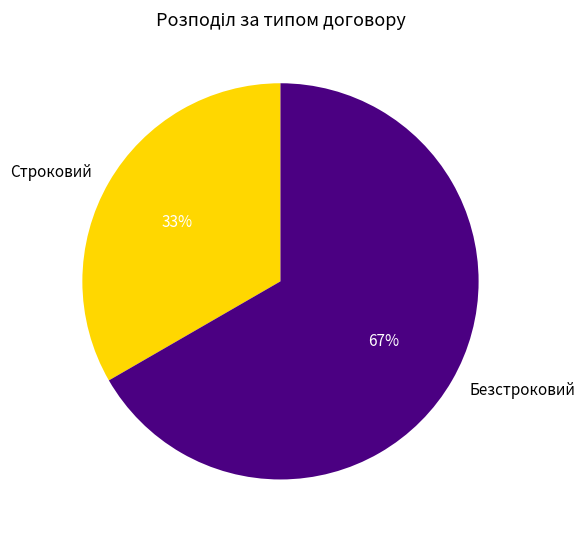

Which has a higher value, Строковий or Безстроковий?

Безстроковий